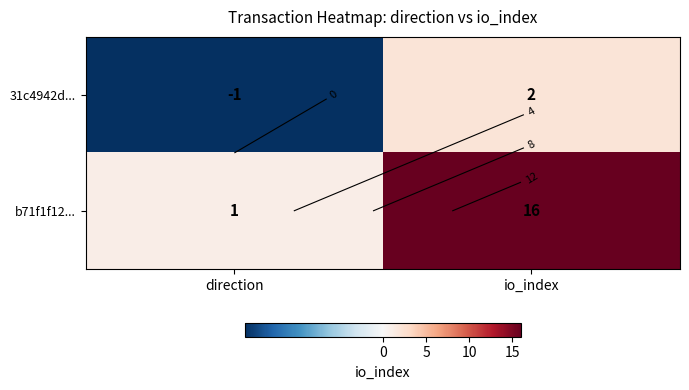

The b71f1f12... series shows 16 at io_index. True or false?

True